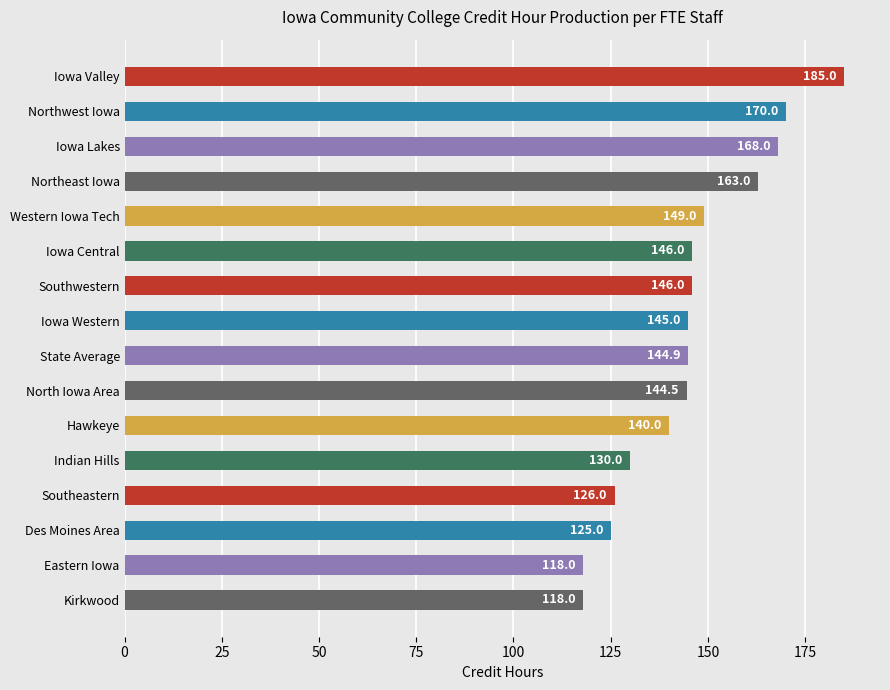

Reading bottom to top, extract all data points from this chart.

118.0	118.0	125.0	126.0	130.0	140.0	144.5	144.9	145.0	146.0	146.0	149.0	163.0	168.0	170.0	185.0